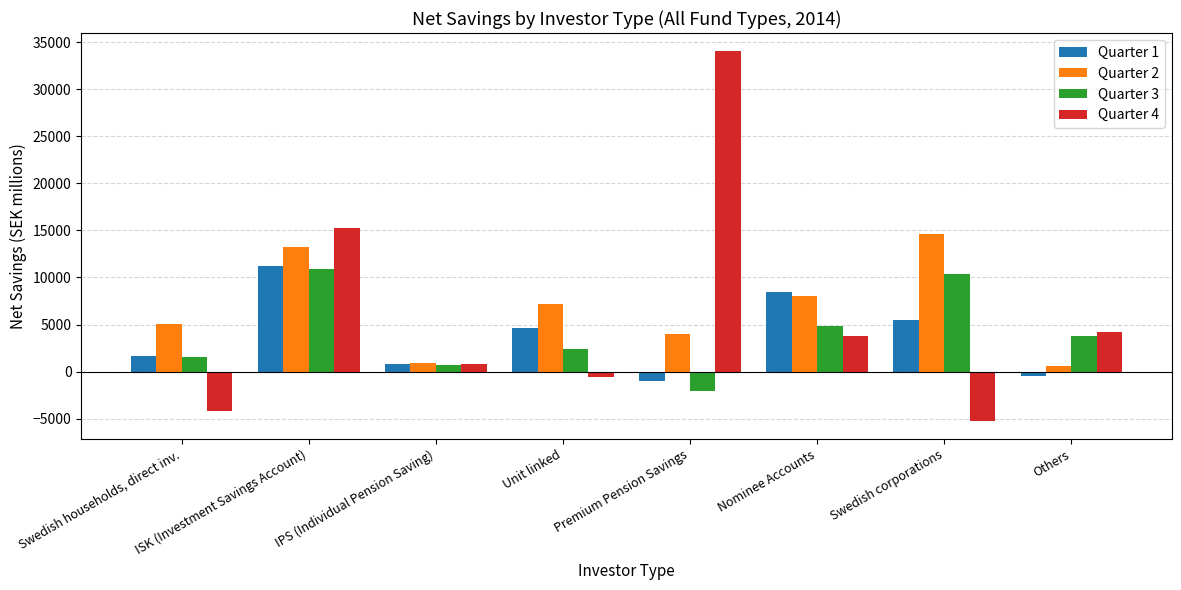

What is the minimum value for Quarter 2?

554.2